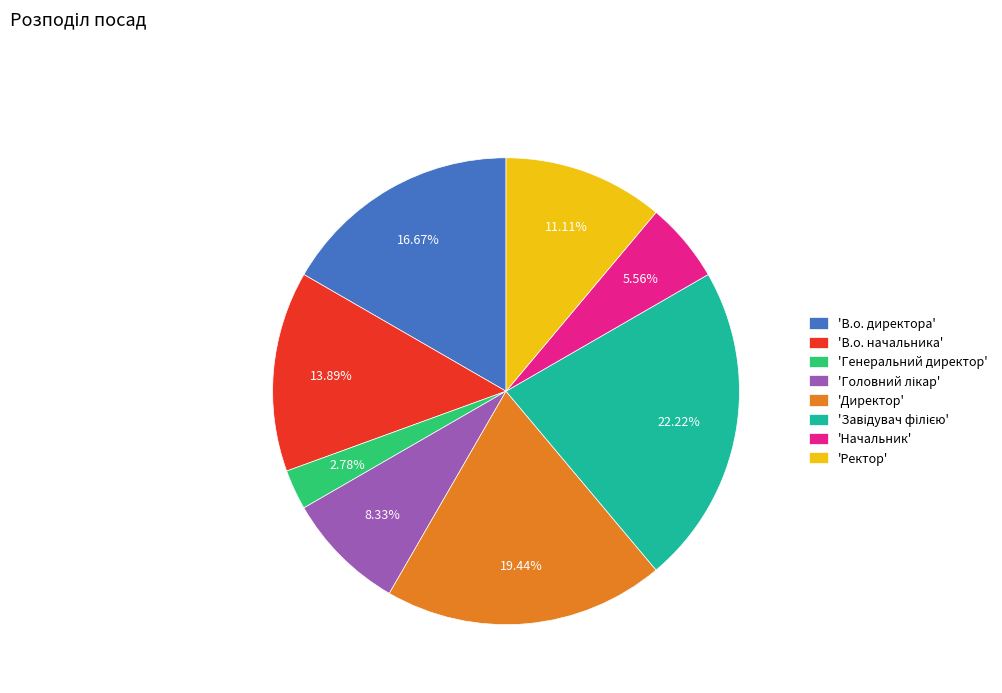

Which category has the smallest portion of the pie?

'Генеральний директор'